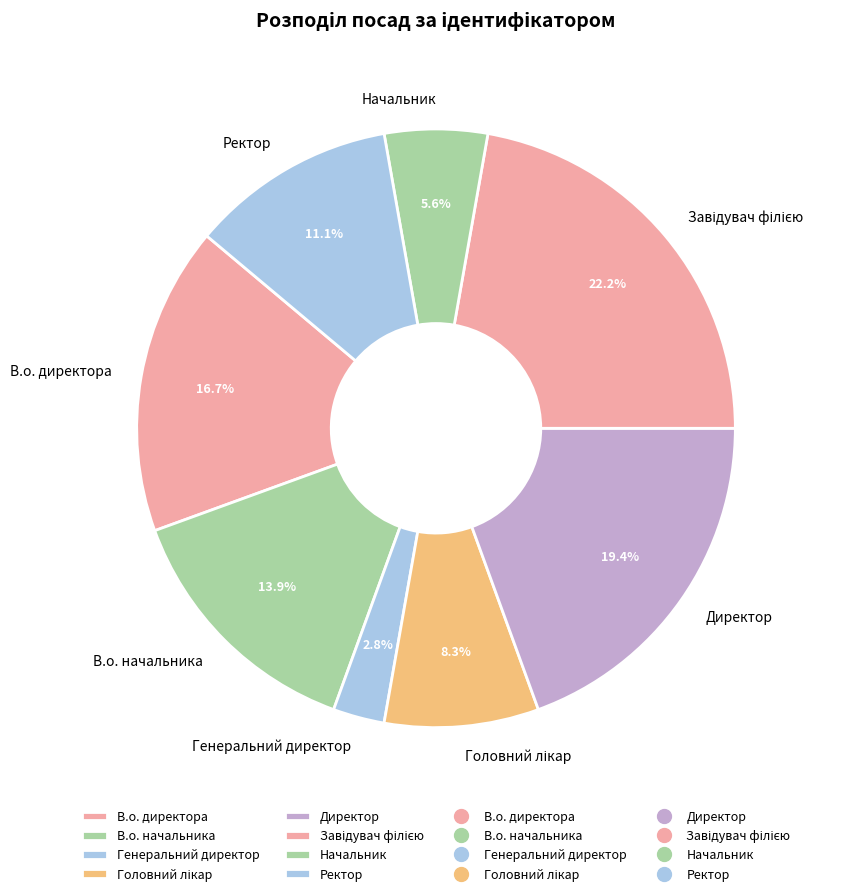

To the nearest percent, what is the average slice percentage?

12%